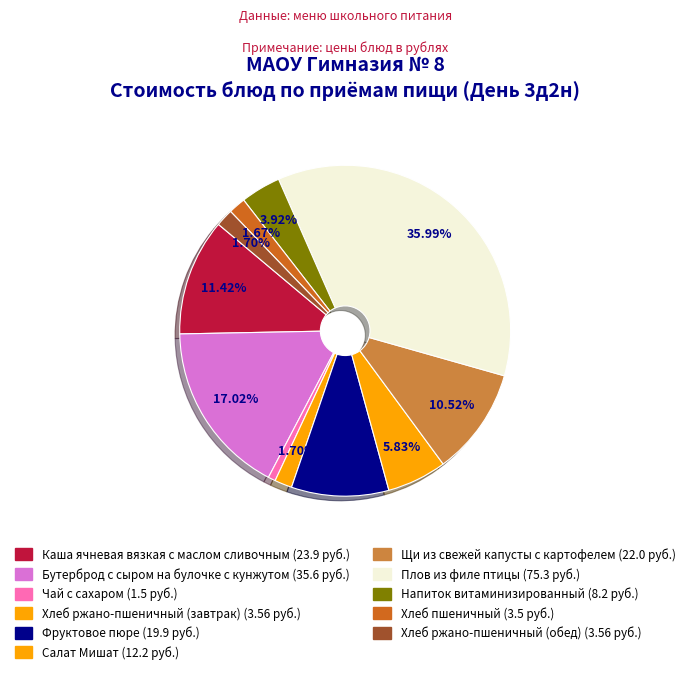

Is Каша ячневая вязкая с маслом сливочным the majority of the pie?

No